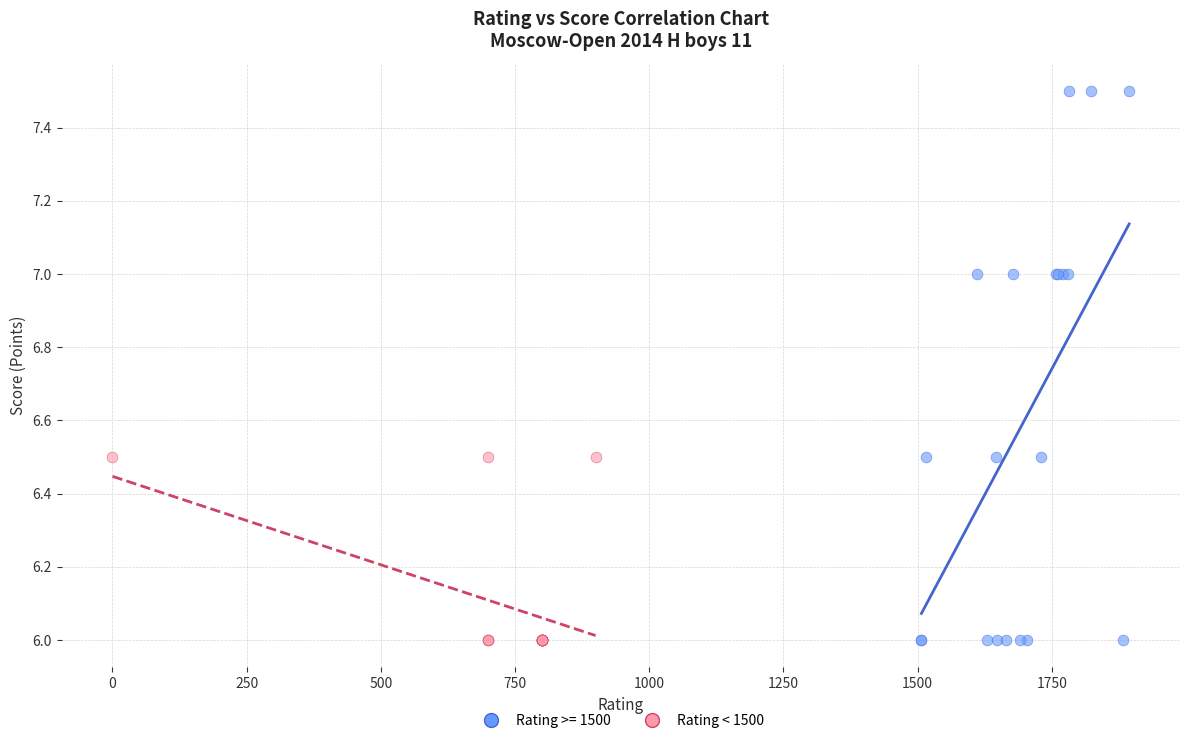

Which series contains the highest Y value?

Rating >= 1500